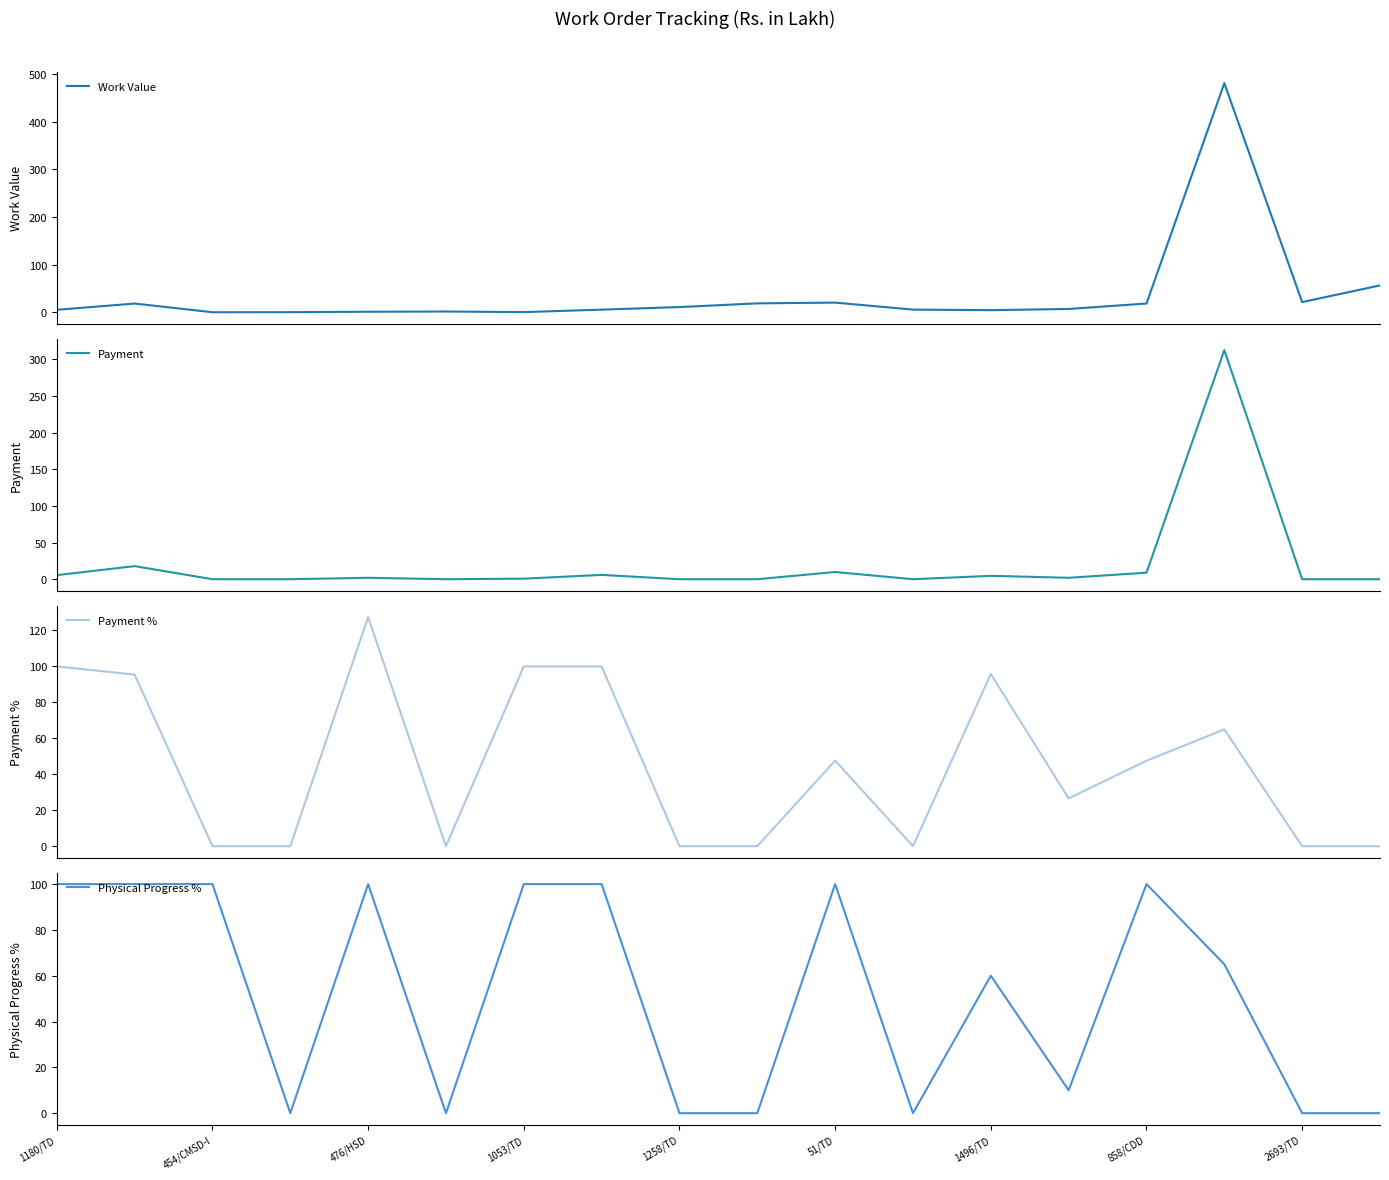

How many data points in Work Value are above 7?

9